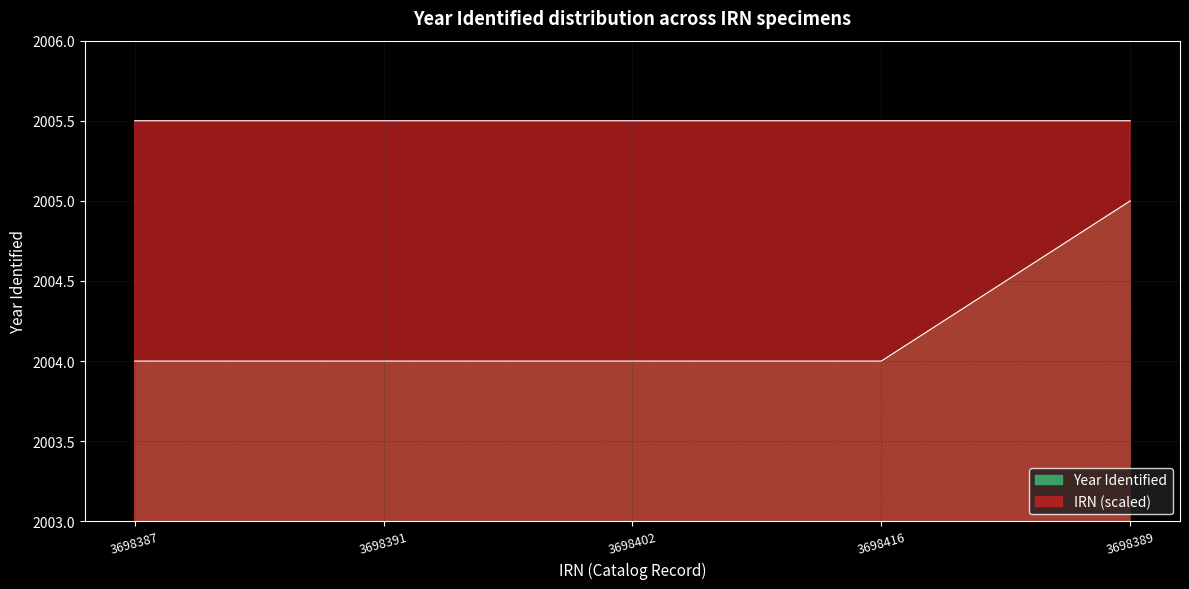

What is the sum of all Year Identified values?

10021.0